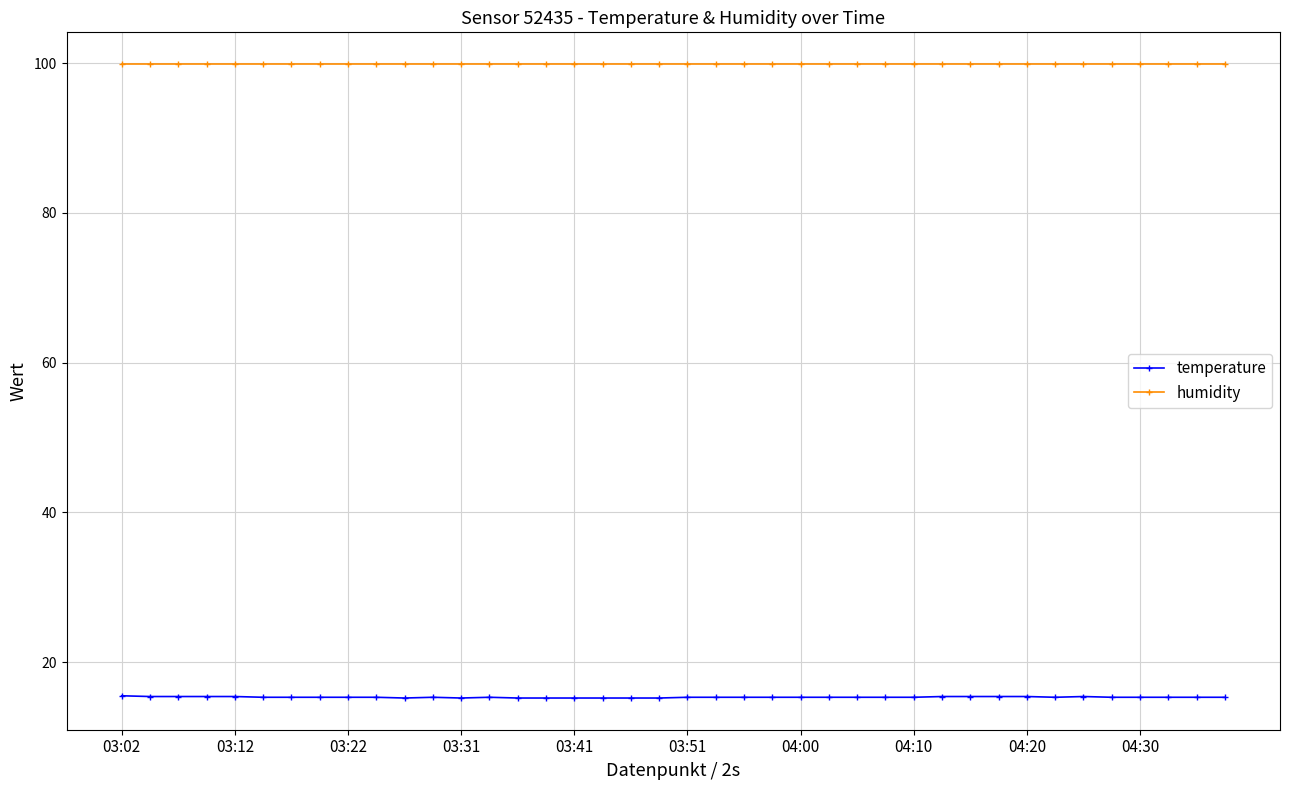

What is the value of the temperature point at the 23rd from the left?

15.3